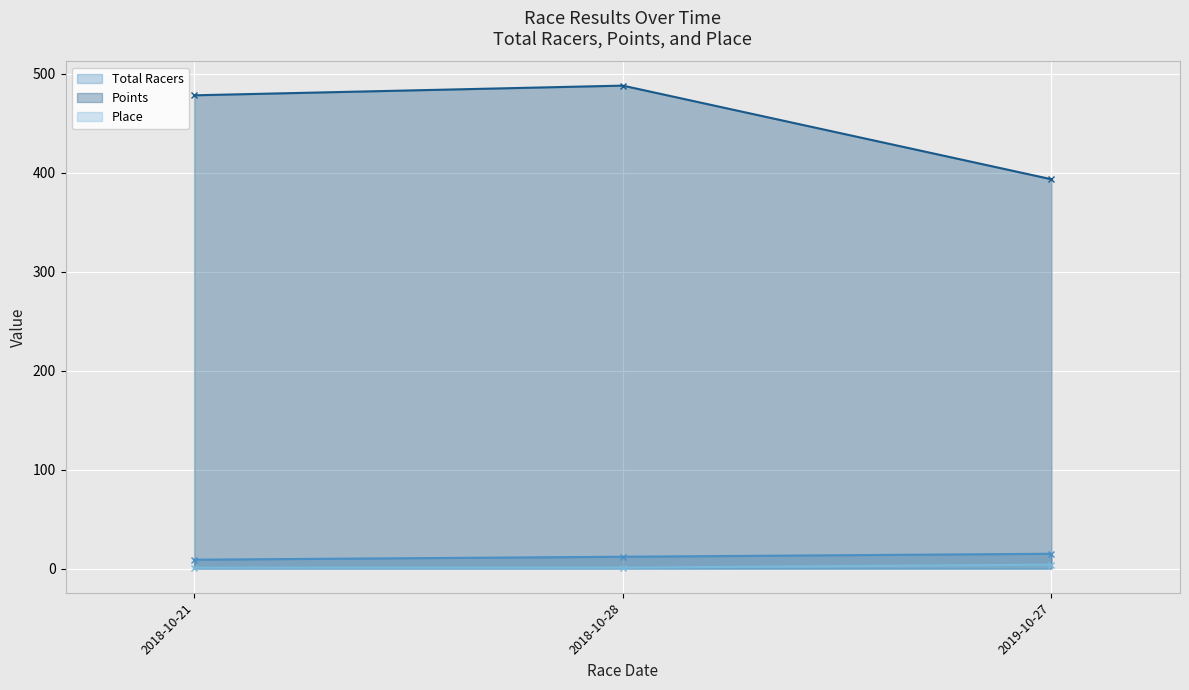

What is the average value of the Points series?

453.4